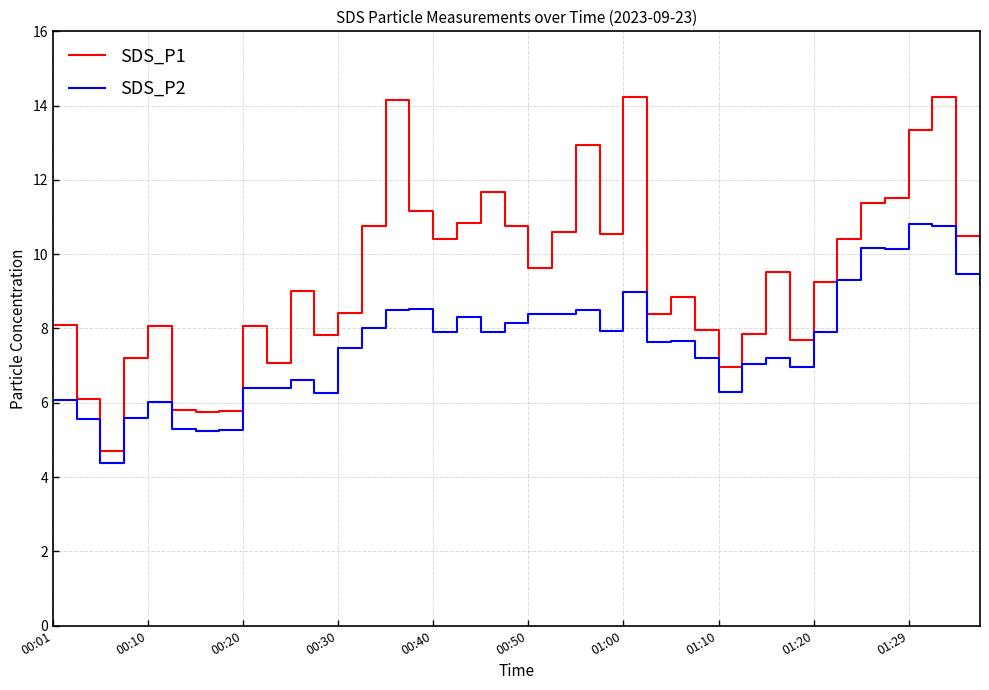

Rank the series by their average value, from lowest to highest.

SDS_P2, SDS_P1